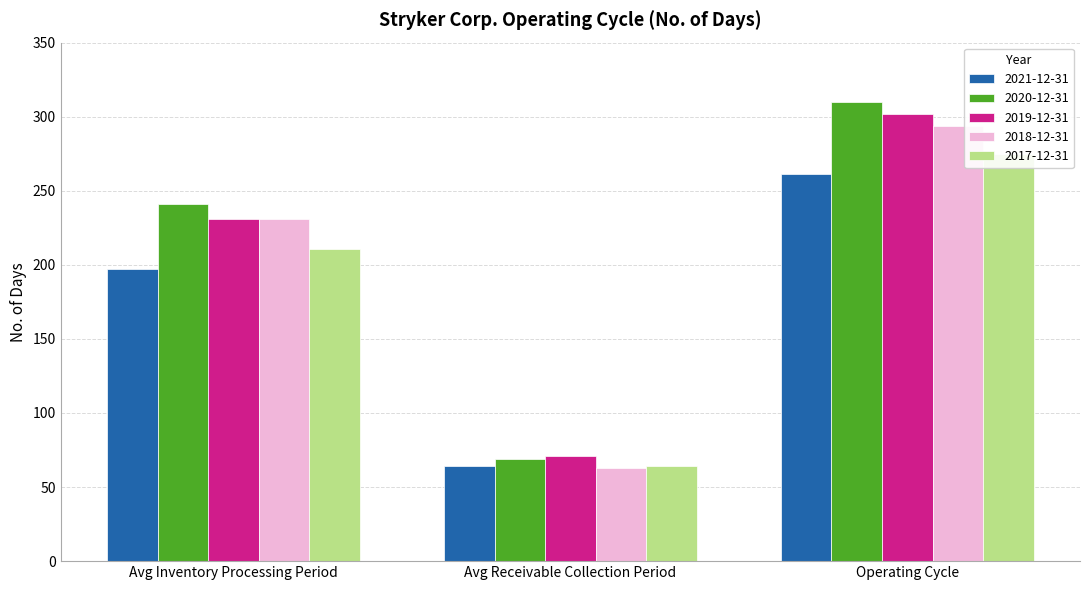

Which series has the widest spread of values?

2020-12-31